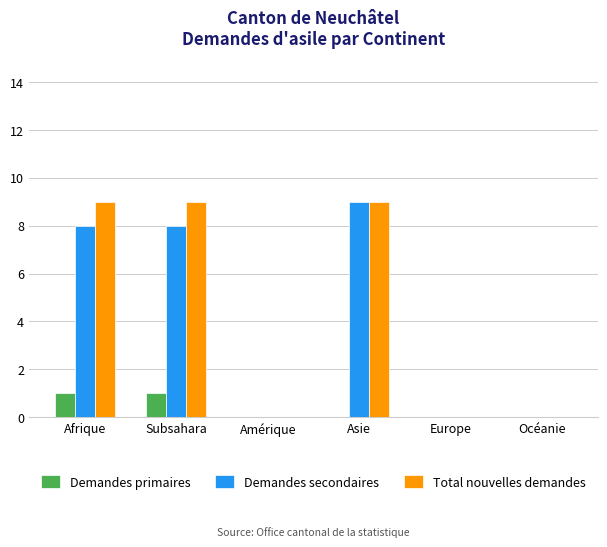

Reading left to right, list all the values displayed in this chart.

Demandes primaires: 1	1	0	0	0	0
Demandes secondaires: 8	8	0	9	0	0
Total nouvelles demandes: 9	9	0	9	0	0